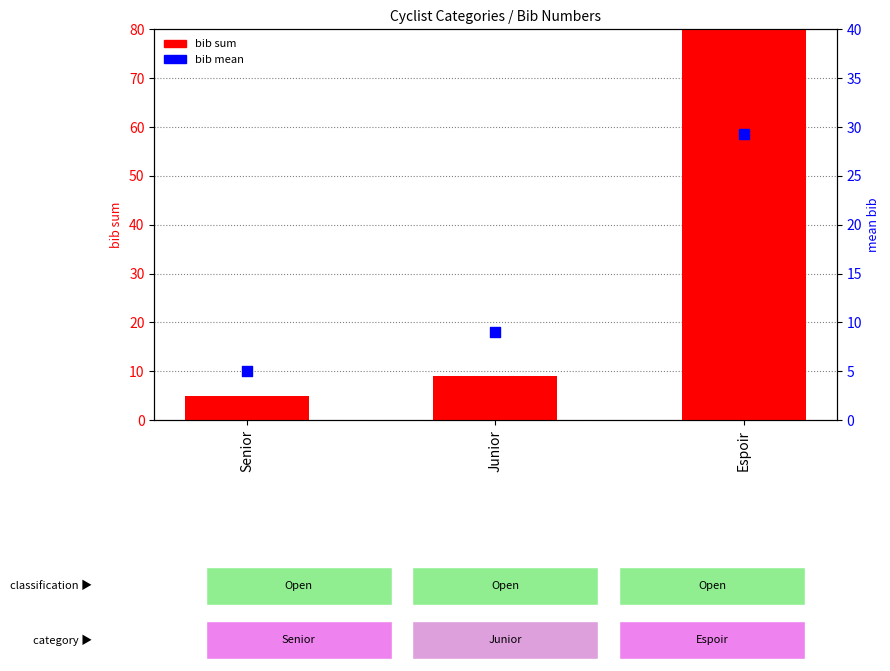

What are all the series names shown in the legend?

bib sum, bib mean